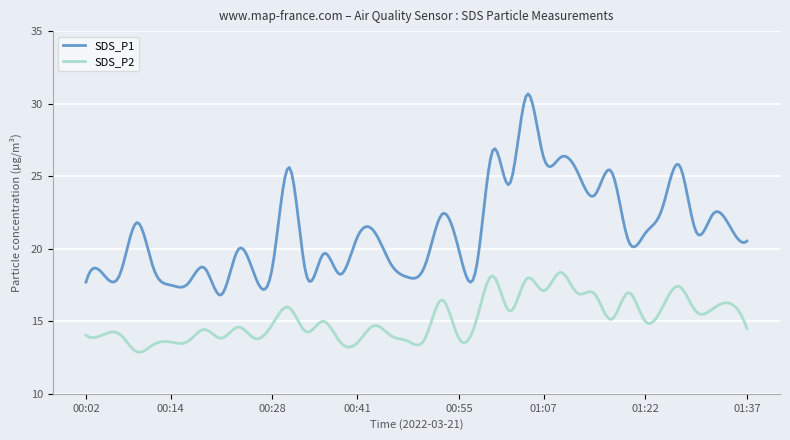

List the series in order of their peak value, highest first.

SDS_P1, SDS_P2